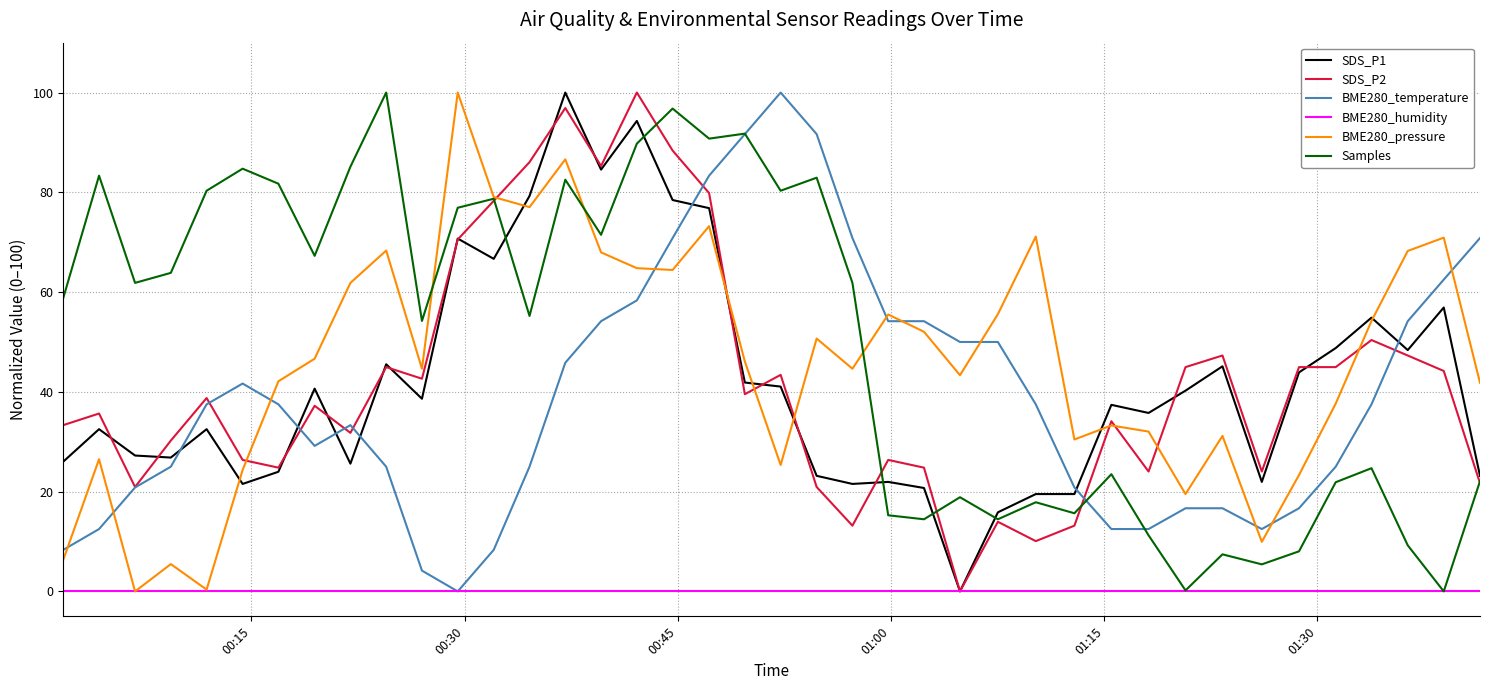

True or false: BME280_temperature and SDS_P1 cross at least once.

True